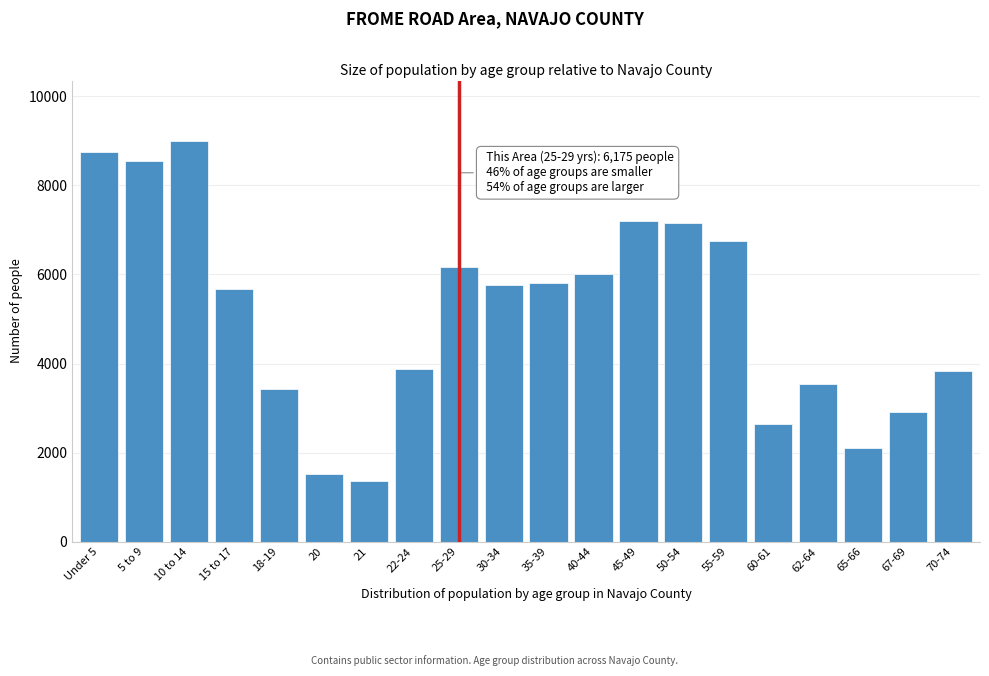

At which category does the chart reach its peak across all series?

10 to 14